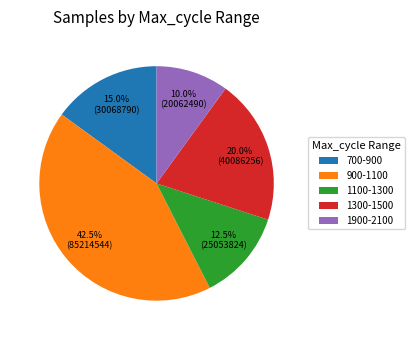

Combined, what portion of the pie is 1100-1300 and 1300-1500?

32.5%